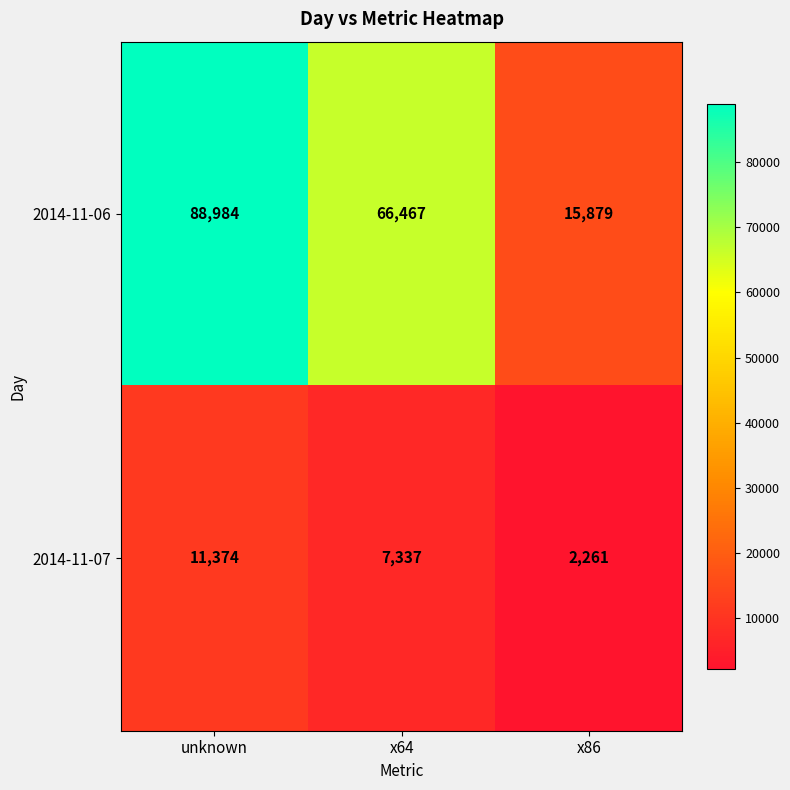

What is the total value across all series at x64?

73804